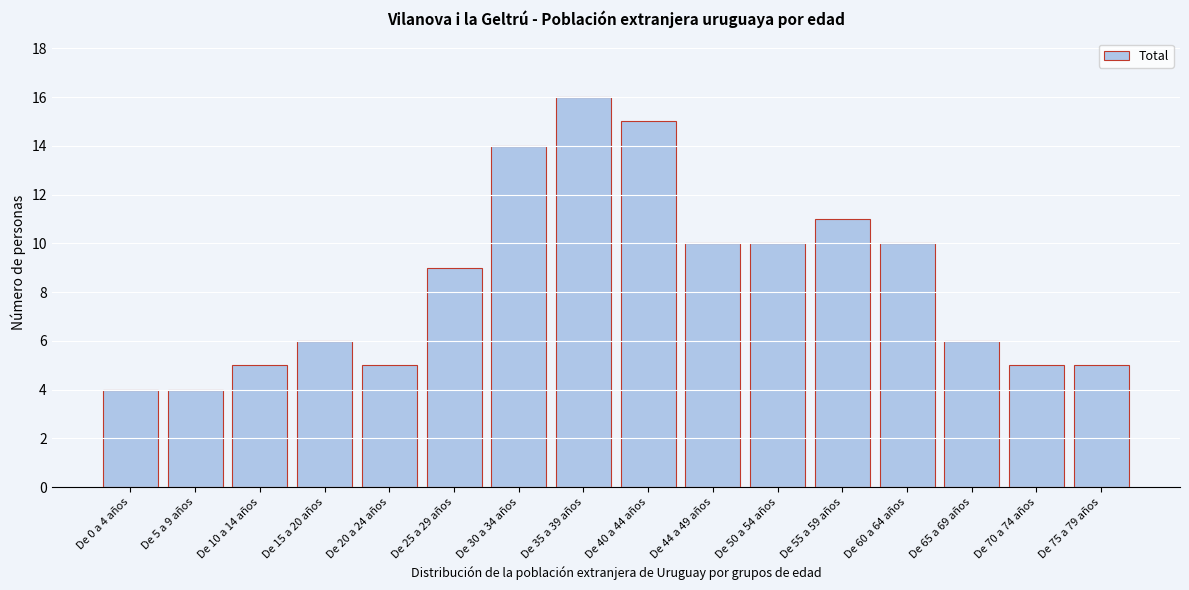

Reading left to right, list all the values displayed in this chart.

4	4	5	6	5	9	14	16	15	10	10	11	10	6	5	5